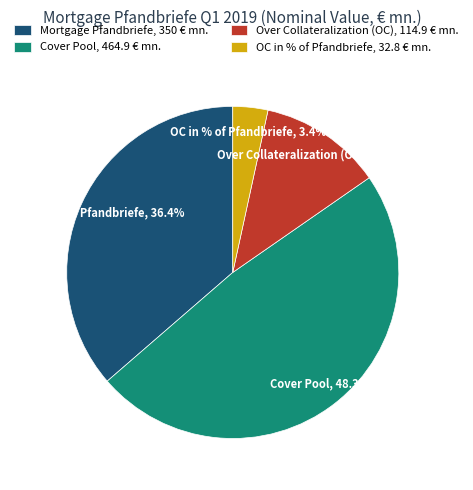

The OC in % of Pfandbriefe slice represents 3% of the pie. True or false?

True